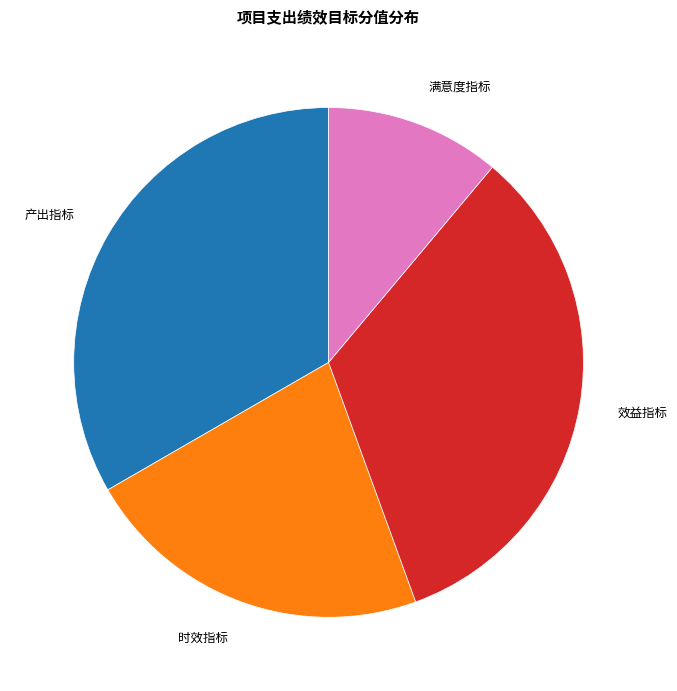

Does any single category account for the majority?

No